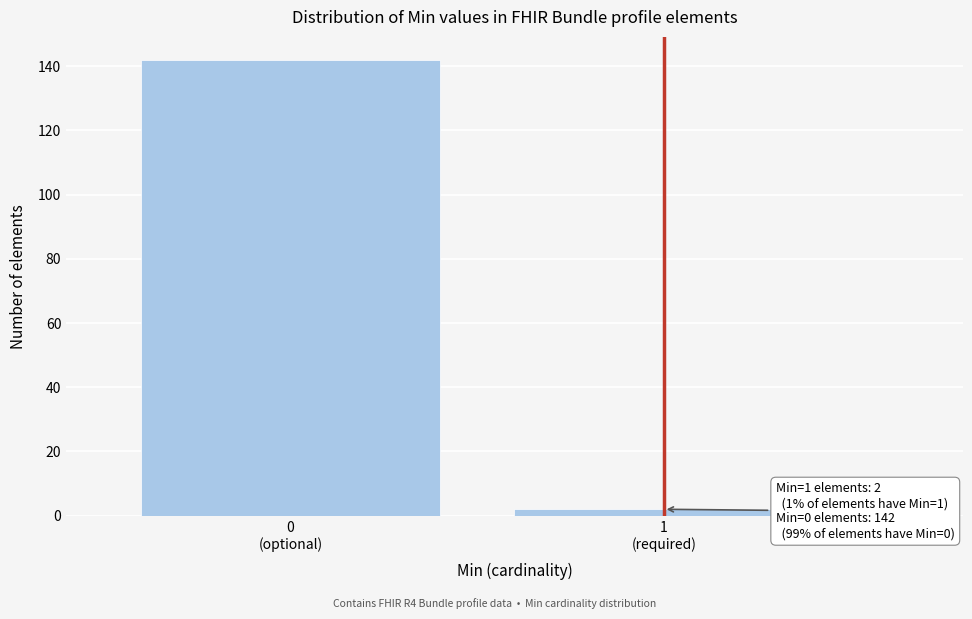

Reading left to right, what are all the values shown in this chart?

142	2